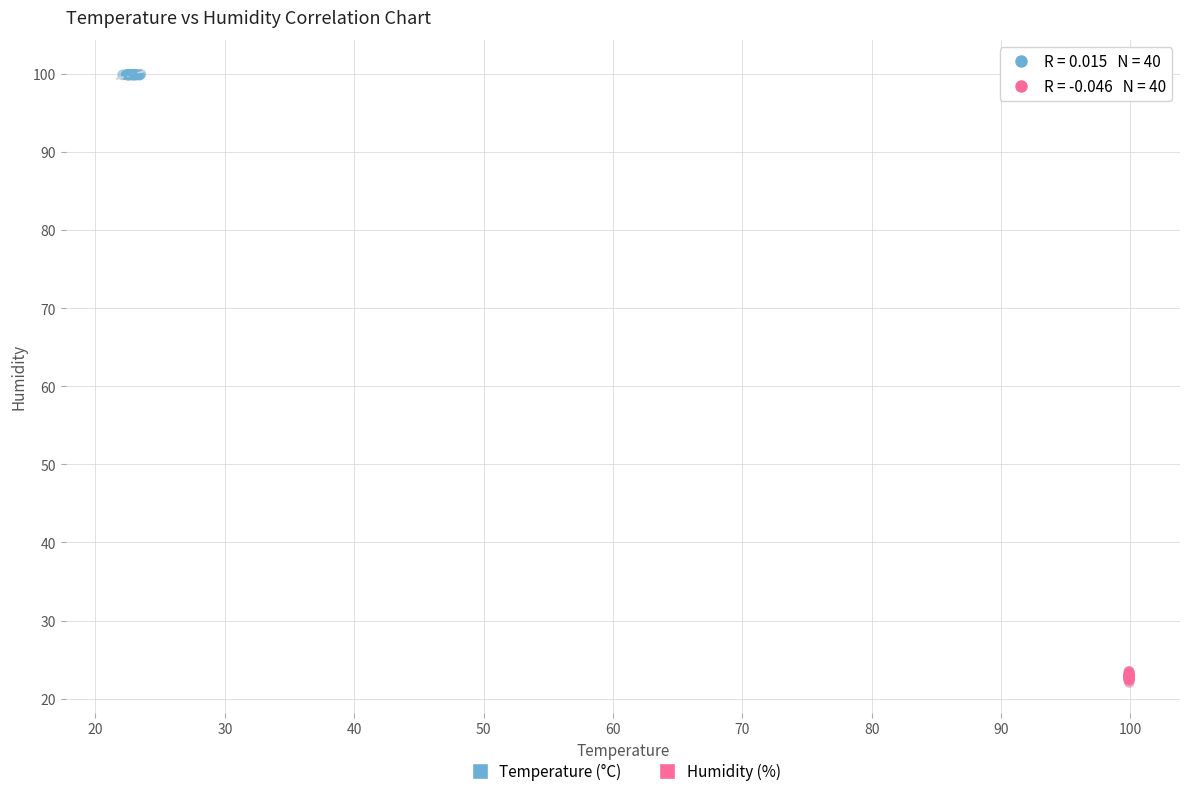

Which series has the largest Y range (max minus min)?

Humidity (%)